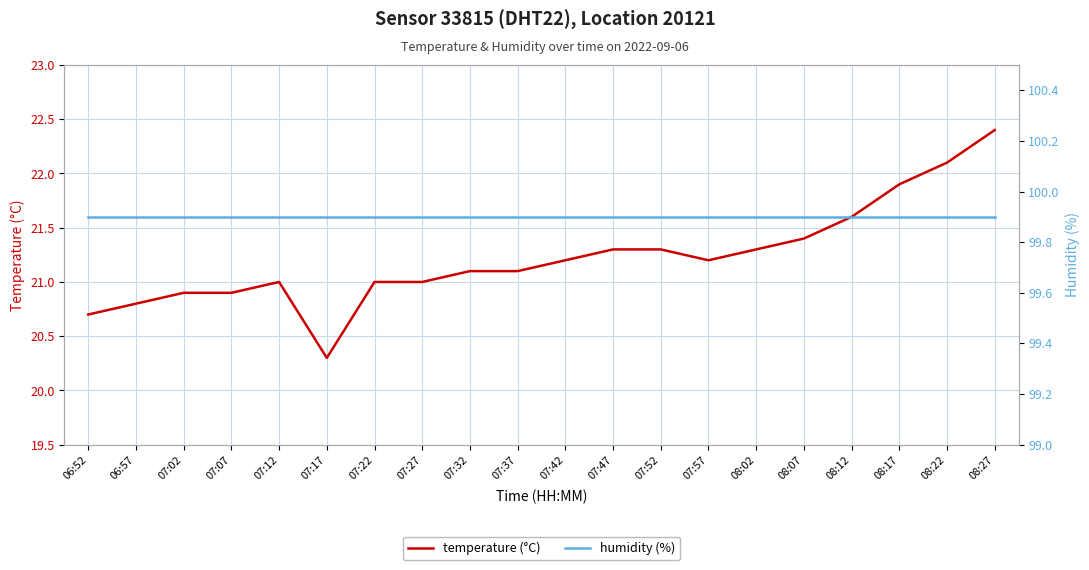

Count the number of data series in this chart.

2